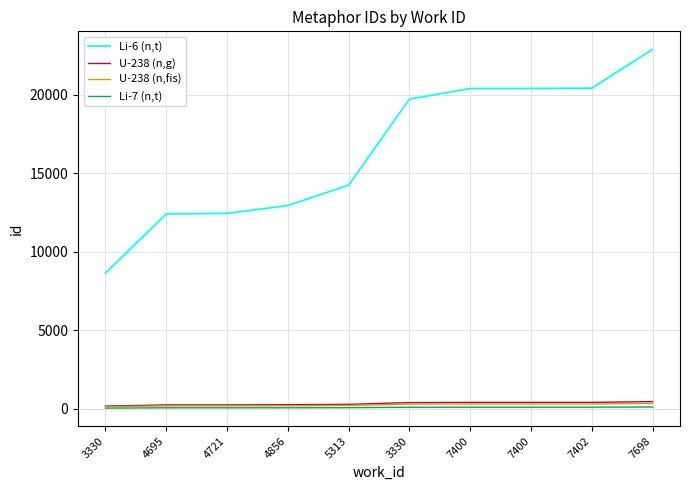

At which category is the sum across all series the highest?

7698